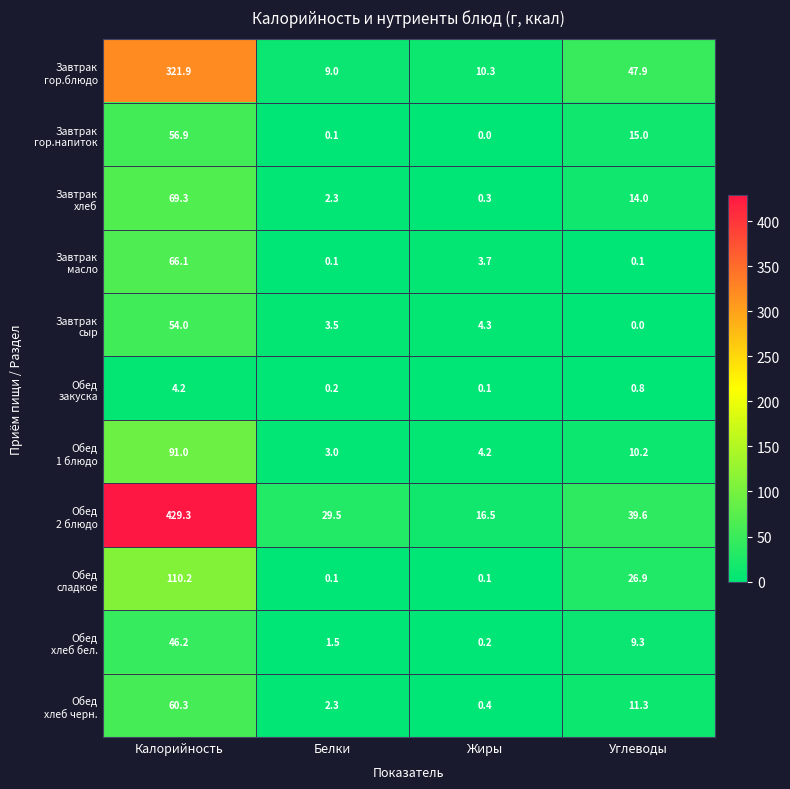

What is the total value across all series at Белки?

51.6